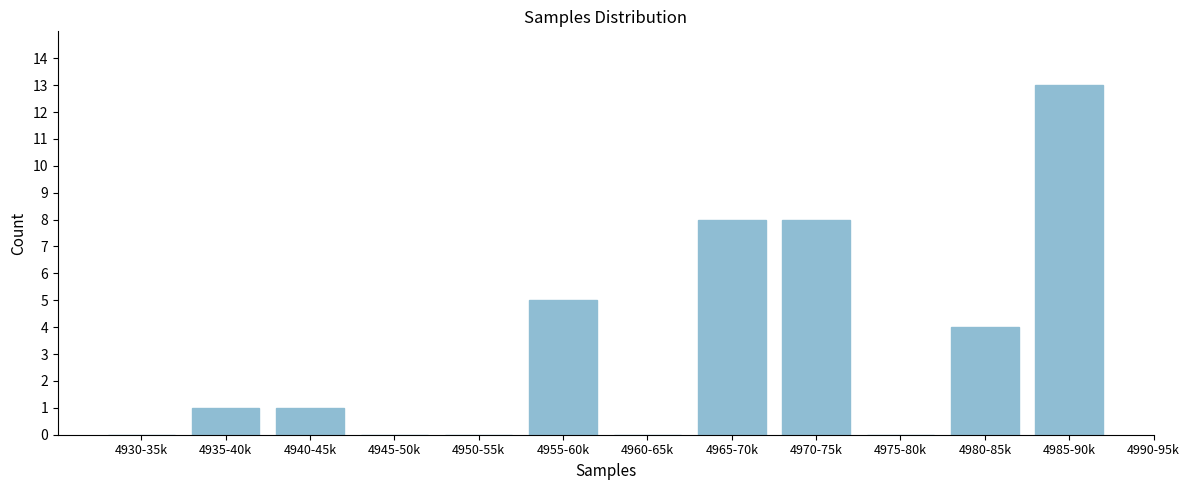

Reading right to left, transcribe all the data shown in this chart.

4985-90k=13	4980-85k=4	4975-80k=0	4970-75k=8	4965-70k=8	4960-65k=0	4955-60k=5	4950-55k=0	4945-50k=0	4940-45k=1	4935-40k=1	4930-35k=0